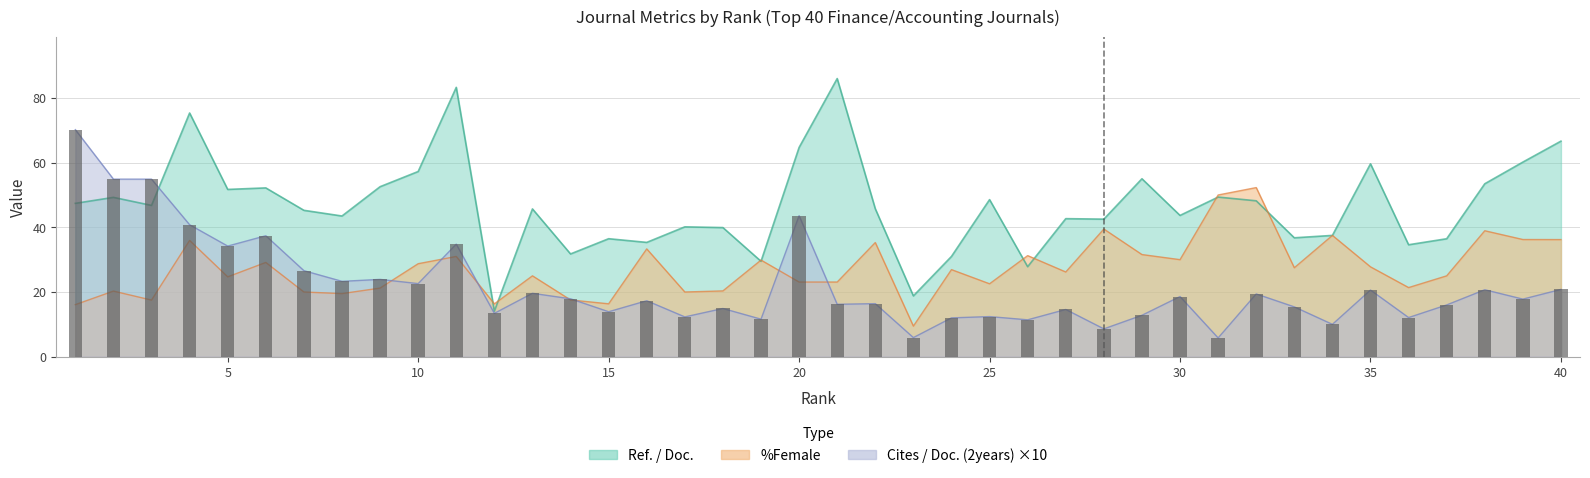

What is the value of the %Female bar at the 30th from the left?

30.0